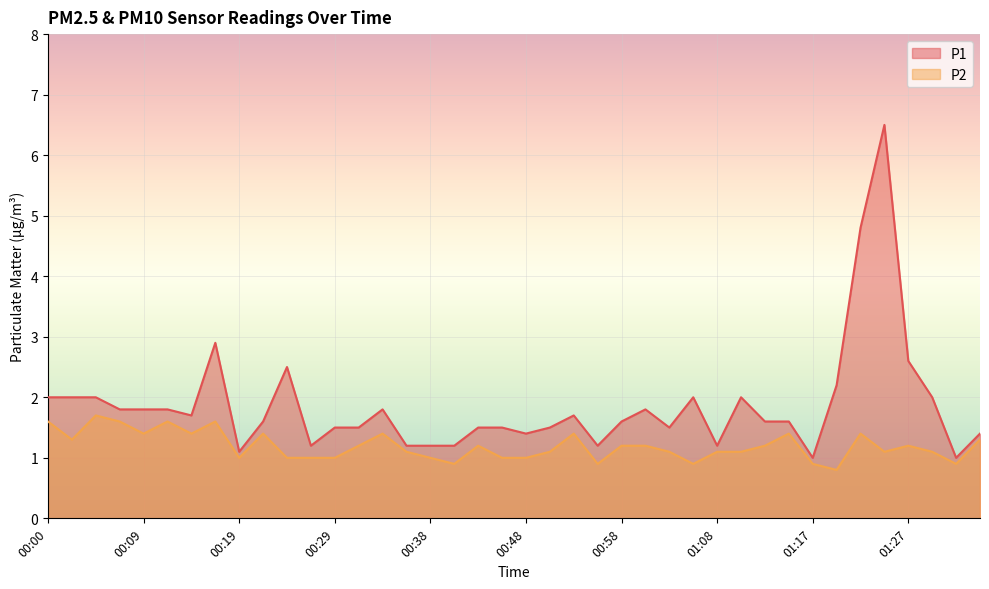

True or false: P1 and P2 intersect in this chart.

False